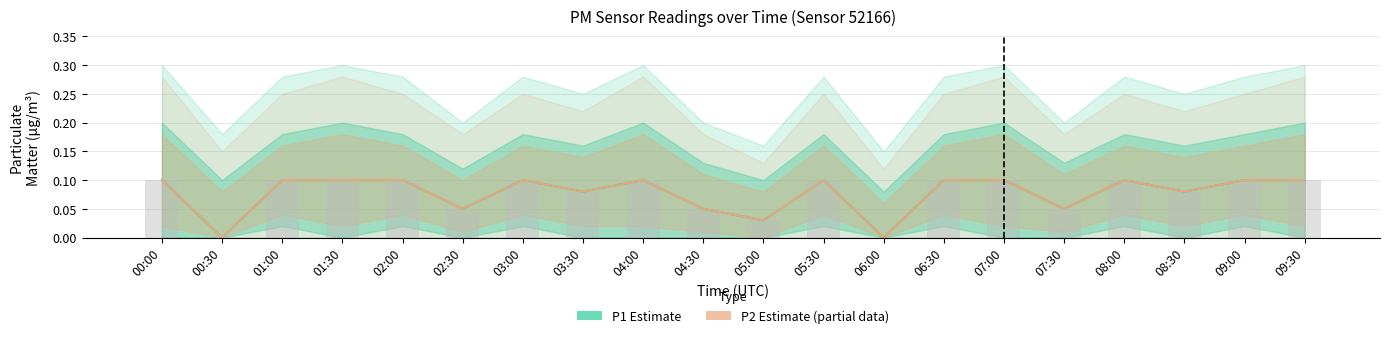

At 03:00, list the series in order from smallest to largest.

P1 (Estimate), P2 (Estimate based on partial data)